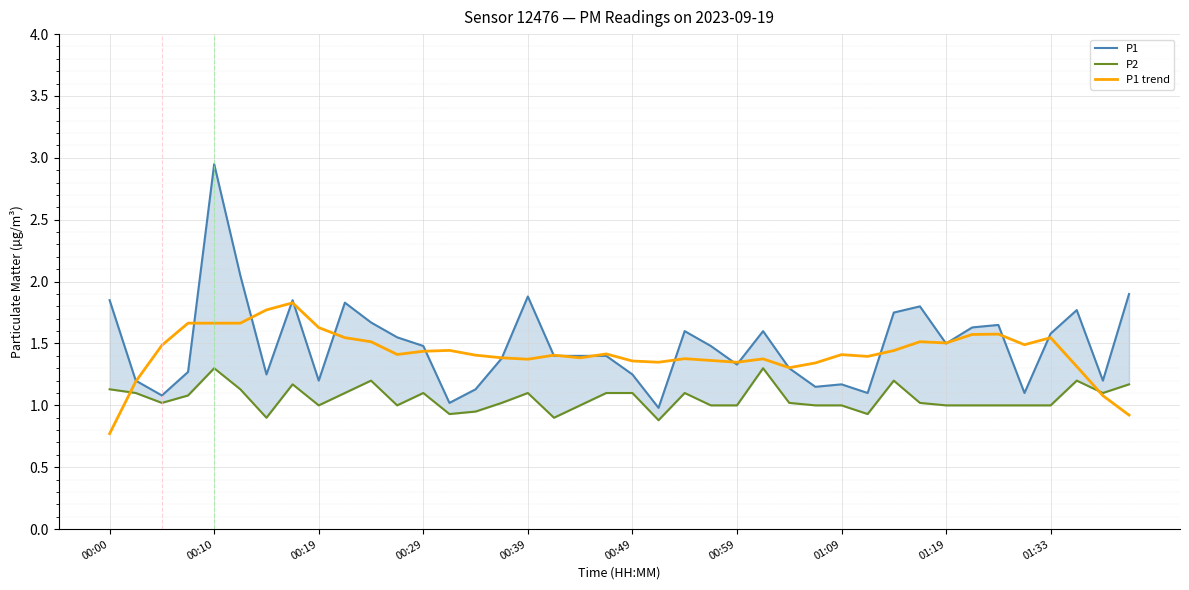

Which series has the largest total across all categories?

P1